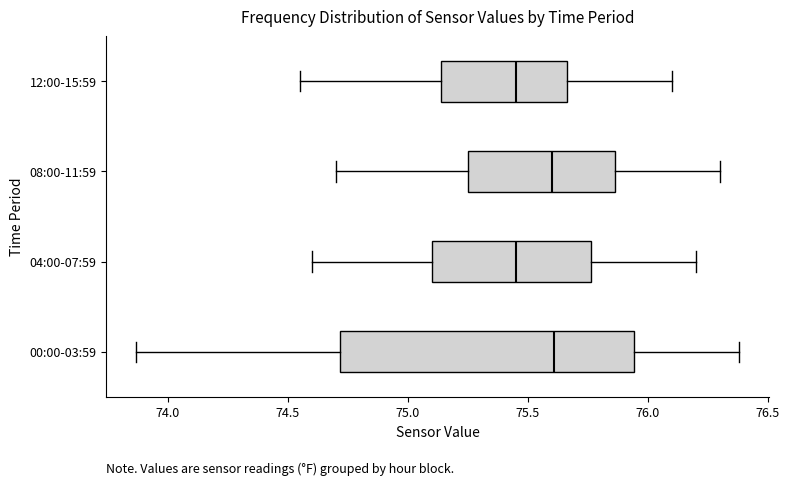

Comparing the boxes themselves (not the whiskers), which one is the widest?

00:00-03:59